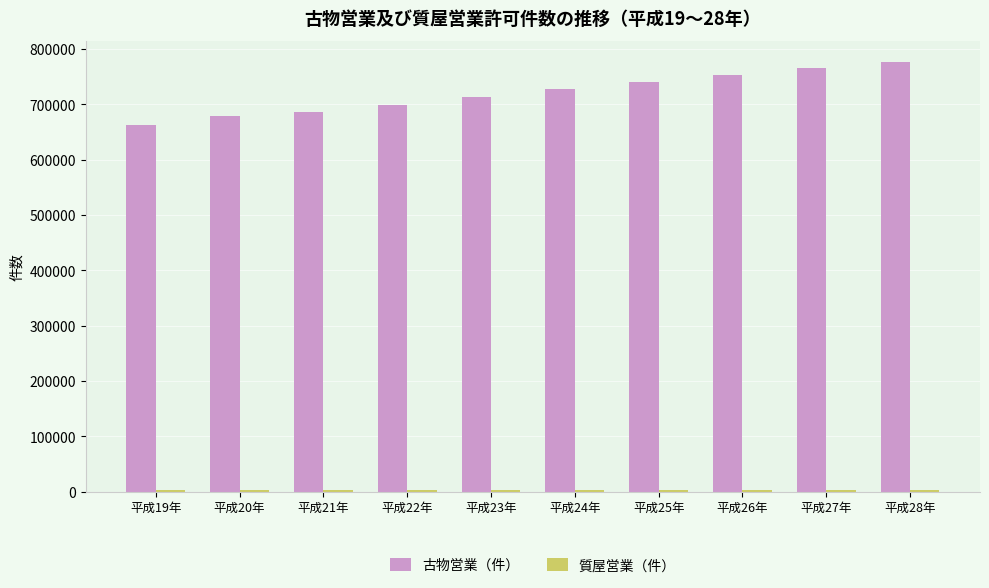

What is the greatest value displayed?

775723